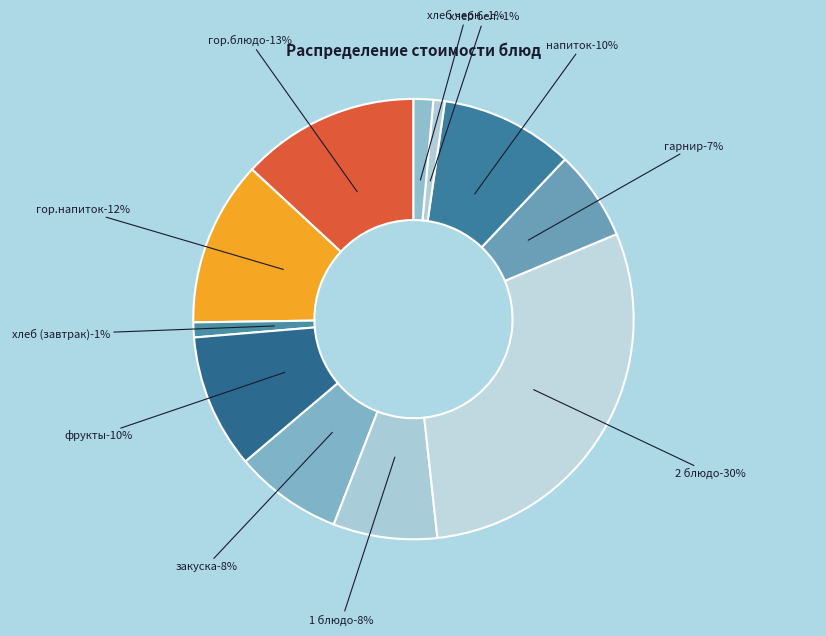

Is the sum of напиток and фрукты greater than half?

No